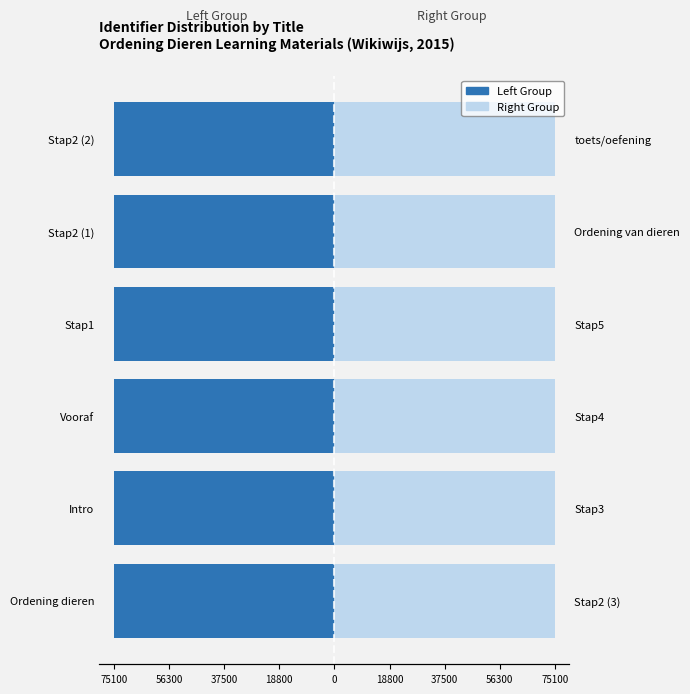

What are all the series names shown in the legend?

Left Group, Right Group